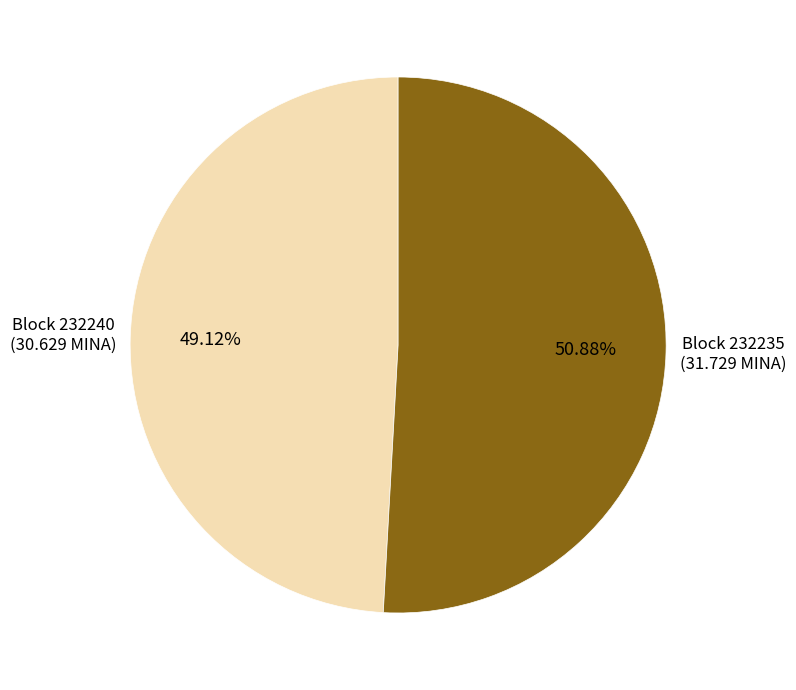

What is the majority slice?

Block 232235 (31.729 MINA)